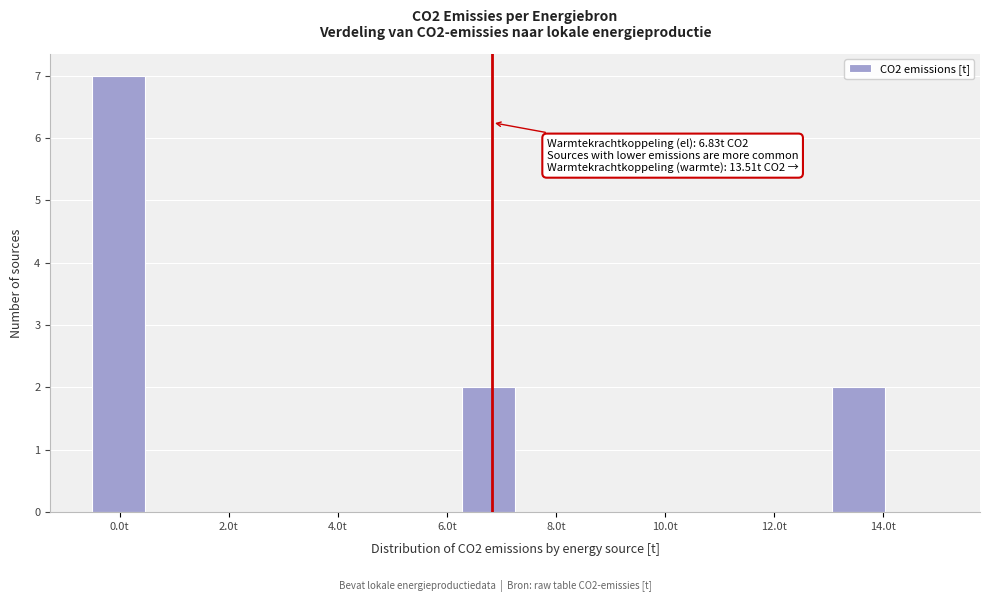

Over which range of the x-axis is the bar tallest?

-0.4 to 0.4